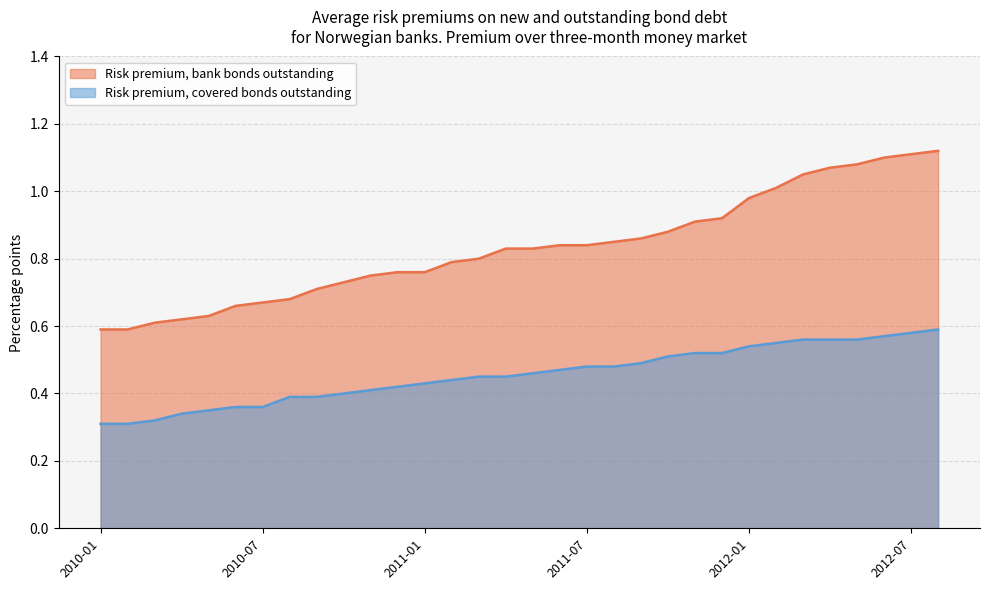

Which category has the highest value in the Risk premium, bank bonds outstanding series?

2012-08